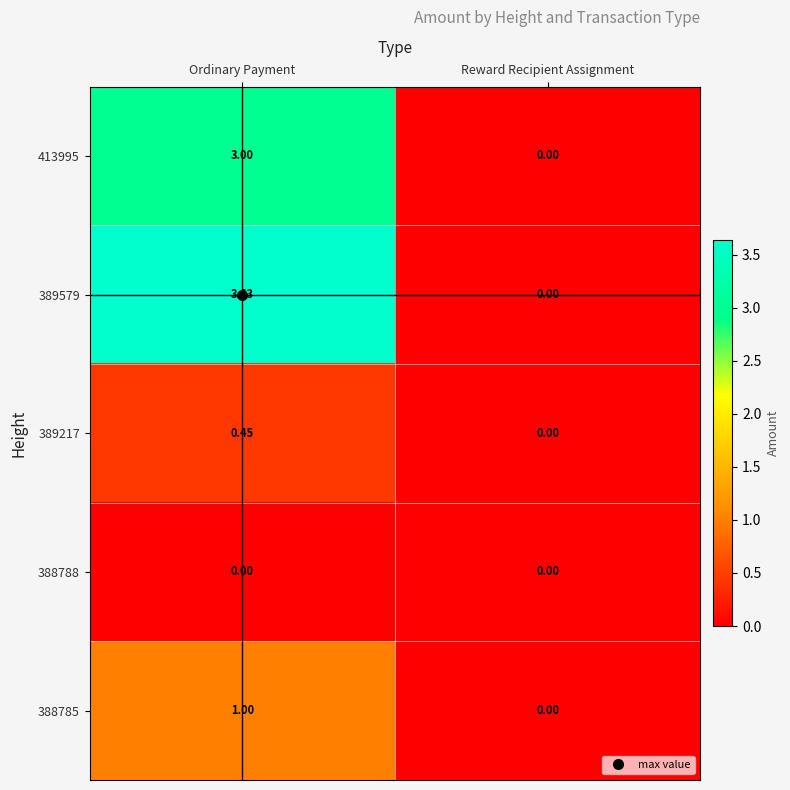

At which label does 413995 reach its minimum?

Reward Recipient Assignment